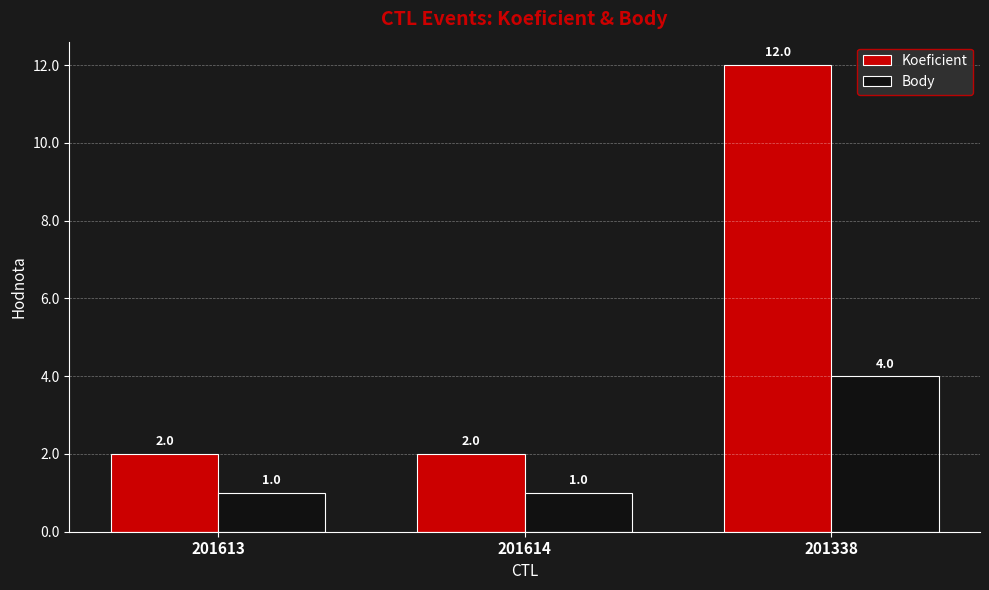

How many Body values are between 1 and 4?

3